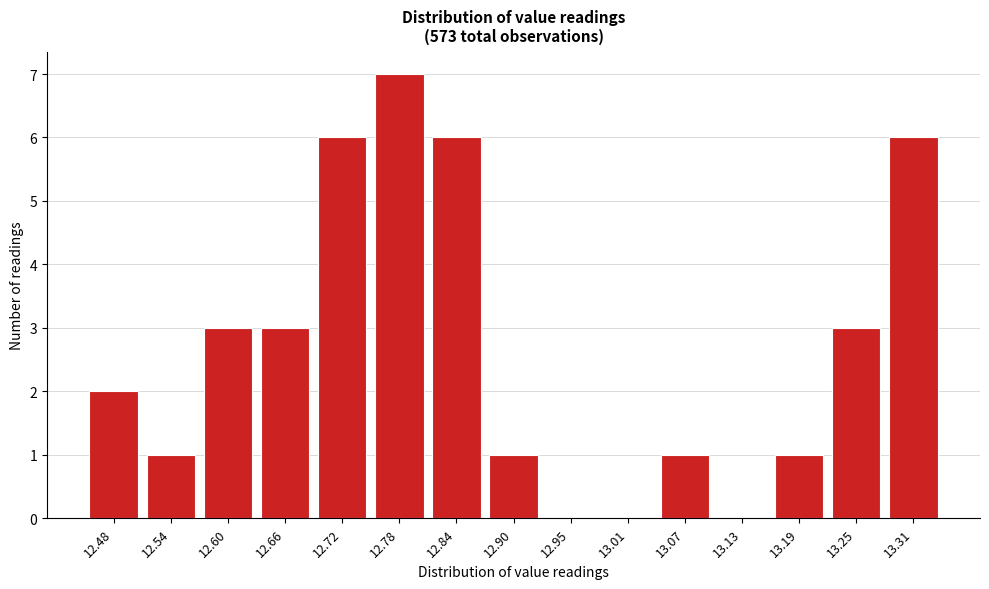

Reading left to right, what are all the values shown in this chart?

12.48=2	12.54=1	12.60=3	12.66=3	12.72=6	12.78=7	12.84=6	12.90=1	12.95=0	13.01=0	13.07=1	13.13=0	13.19=1	13.25=3	13.31=6